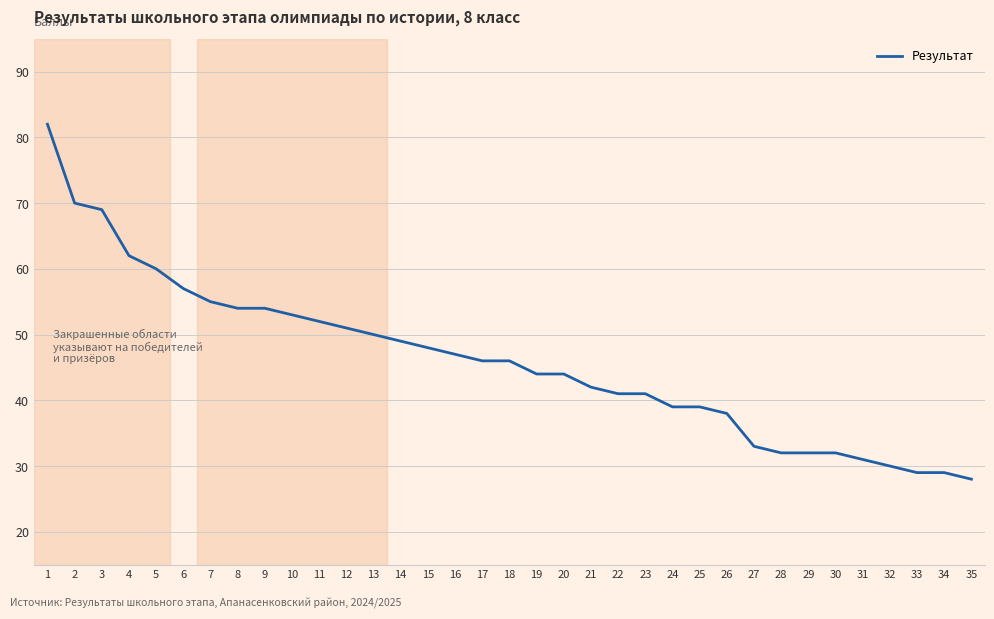

What is the change in value from 23 to 35?

-13